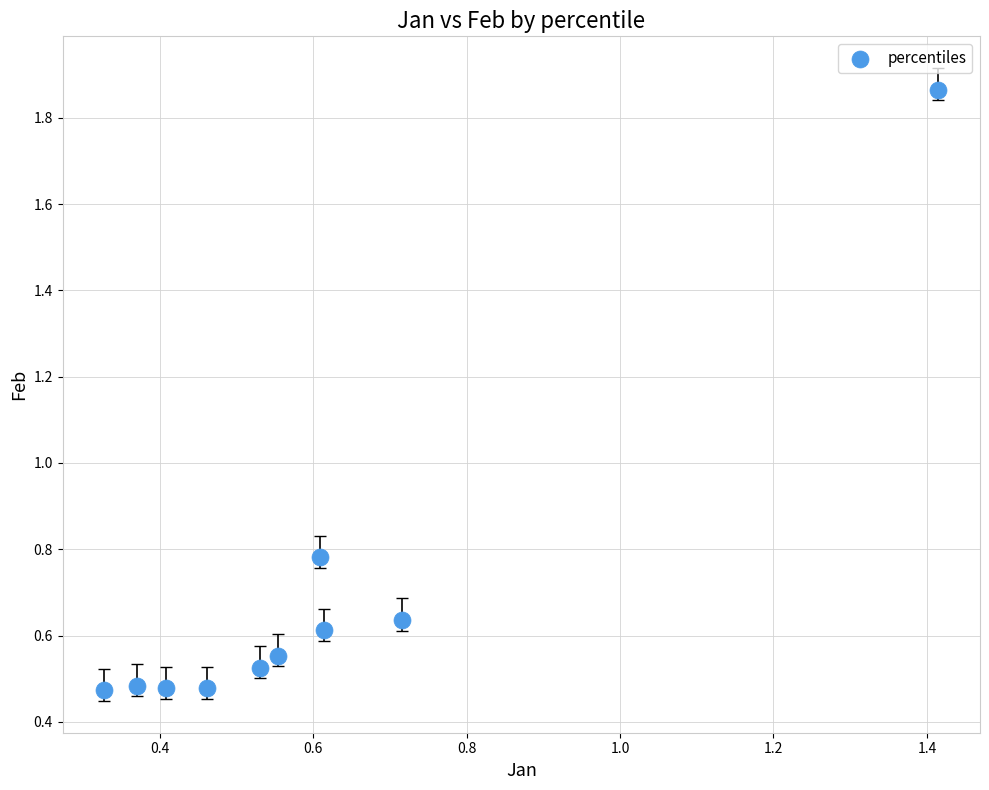

What is the average Y value?

0.7